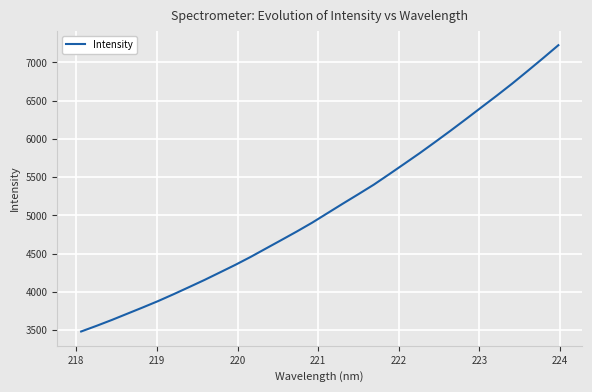

What is the difference between the second highest and second lowest values?

3498.0